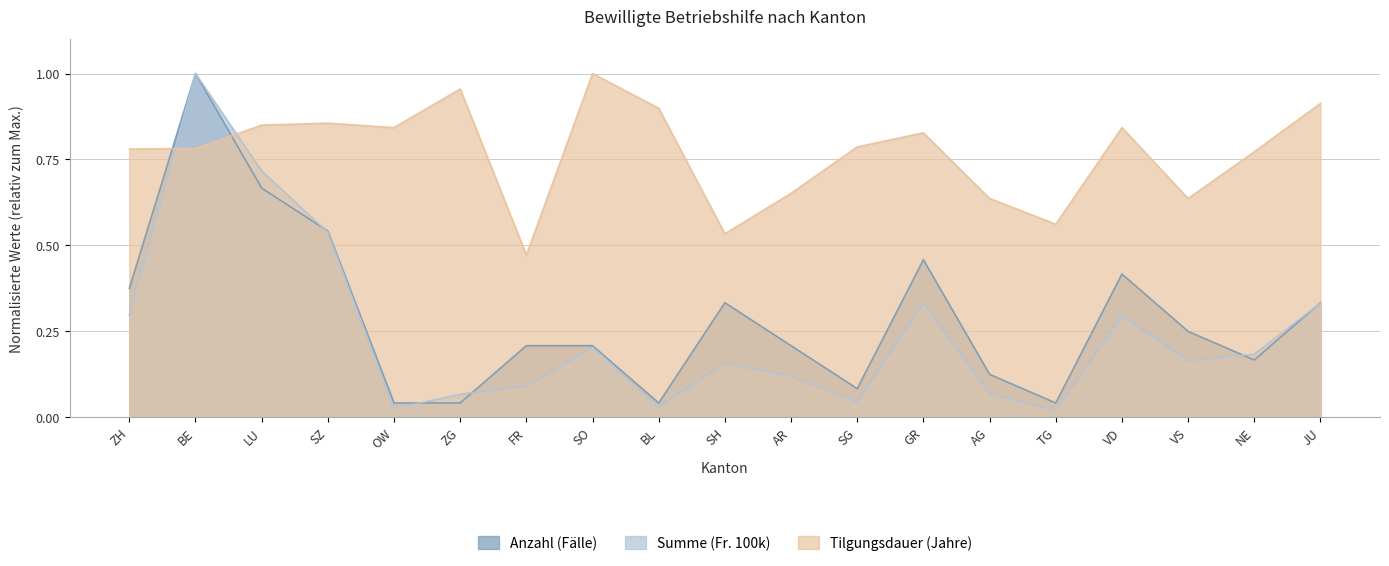

True or false: Summe (Fr. 100k) and Tilgungsdauer (Jahre) intersect in this chart.

True